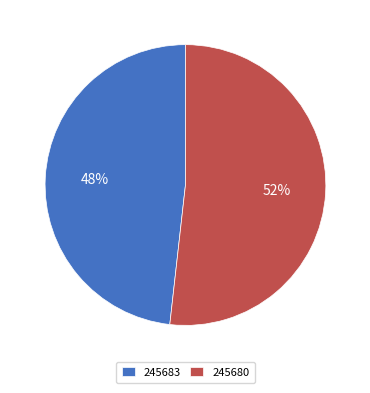

To the nearest percent, what portion does 245680 represent?

52%